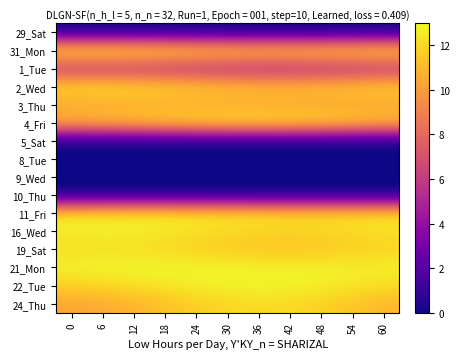

What is the difference between the highest and lowest values at 30?

12.9